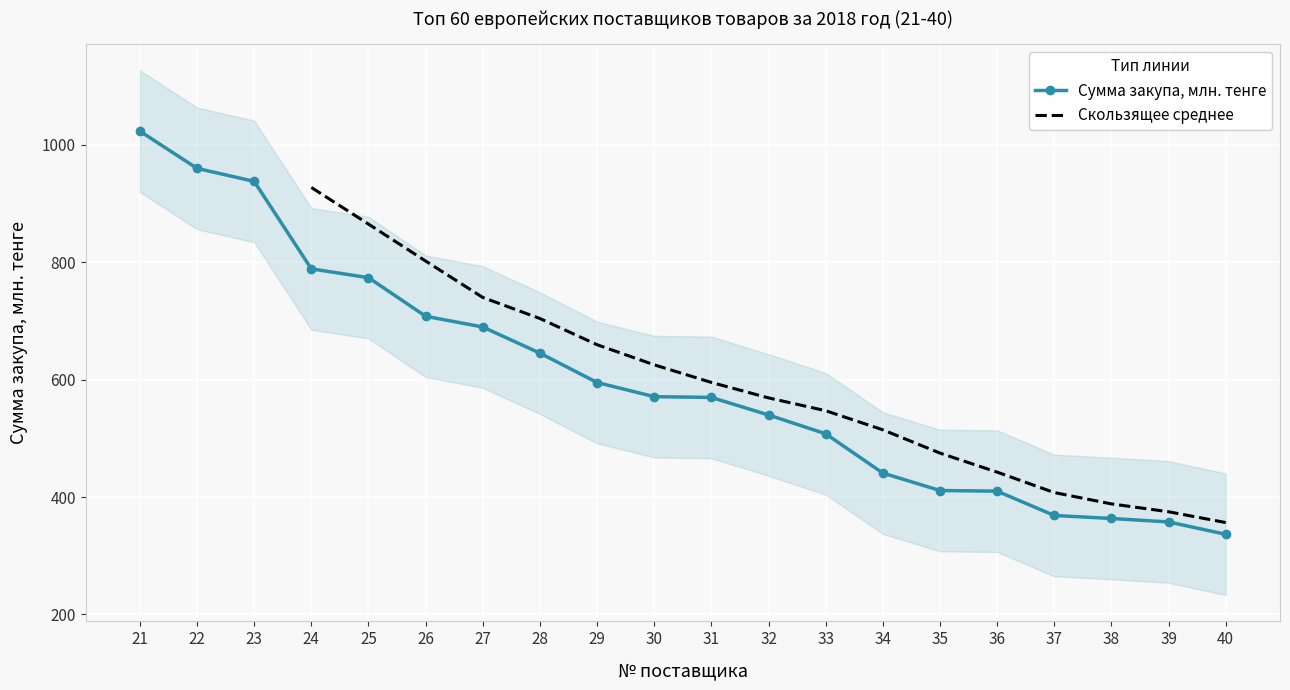

What is the difference between the values at 31 and 21?

453.3